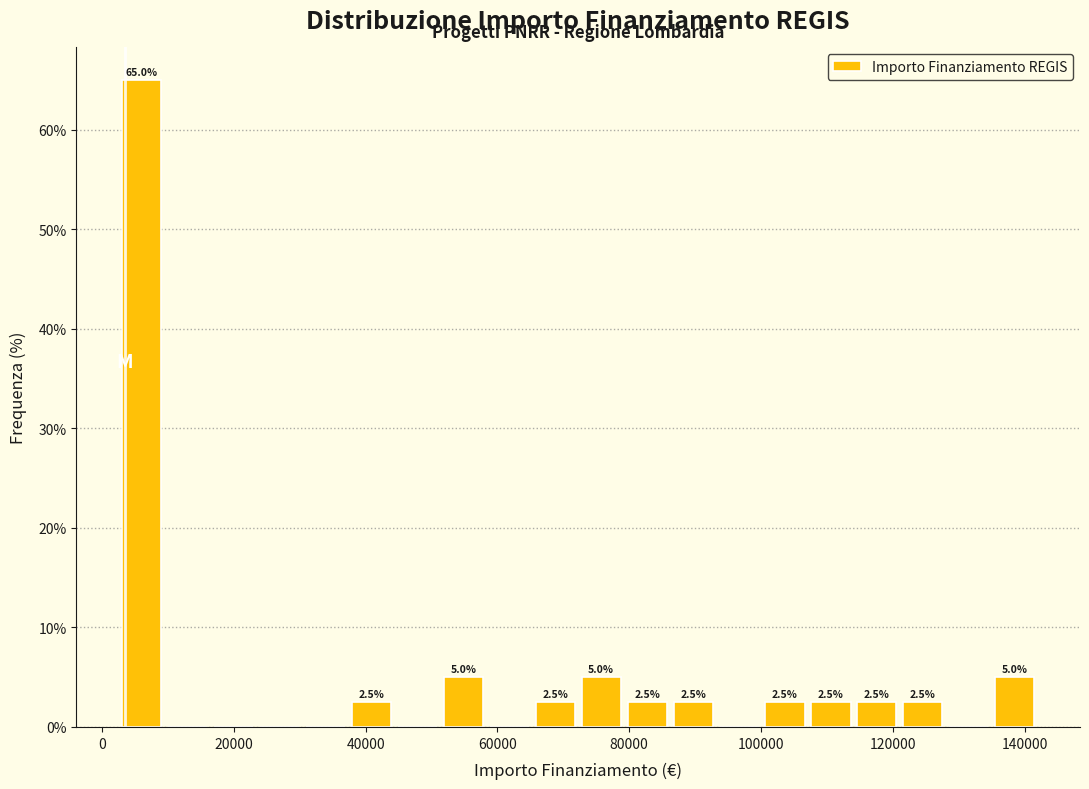

Read against the x-axis, roughly where is the centre of the tallest bar?

6000